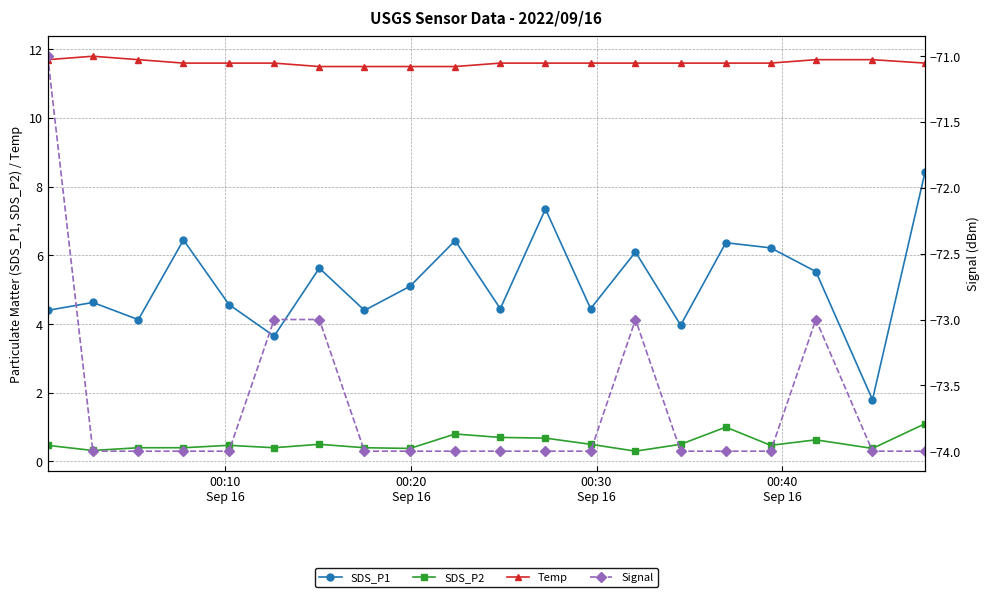

What is the value of the Temp point at the 19th from the left?

11.7